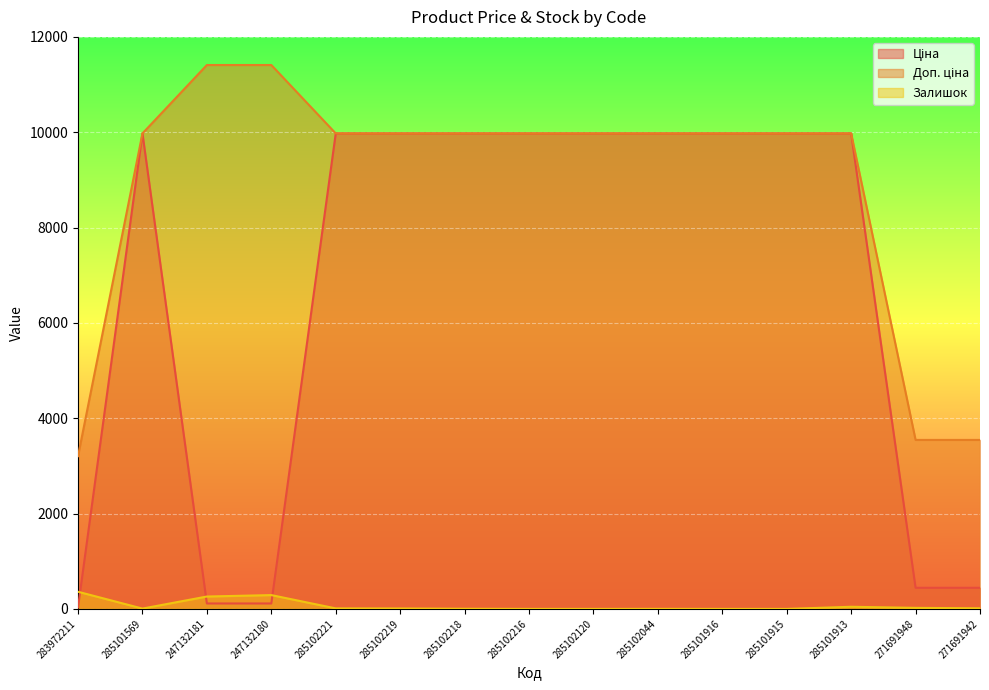

What is the difference between the maximum and second lowest values in the Залишок series?

360.0